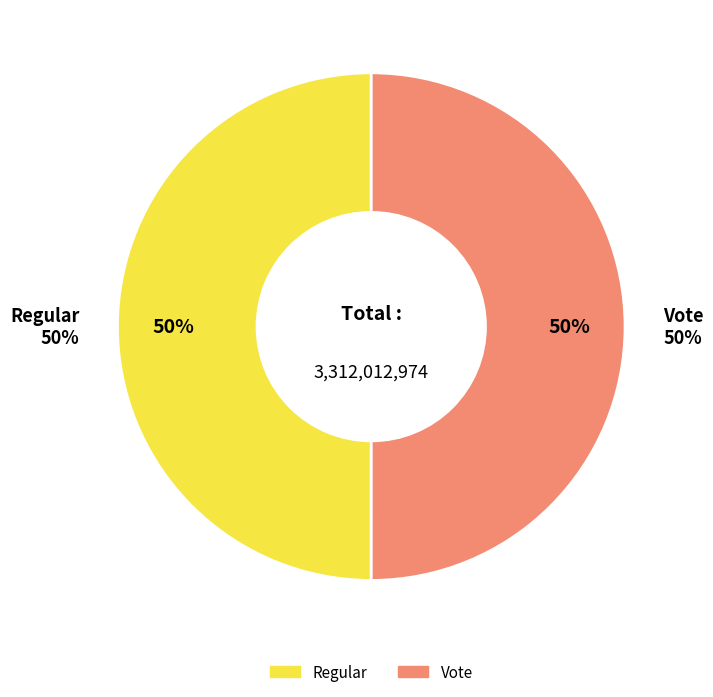

To the nearest percent, what percentage of the pie is Vote?

50%